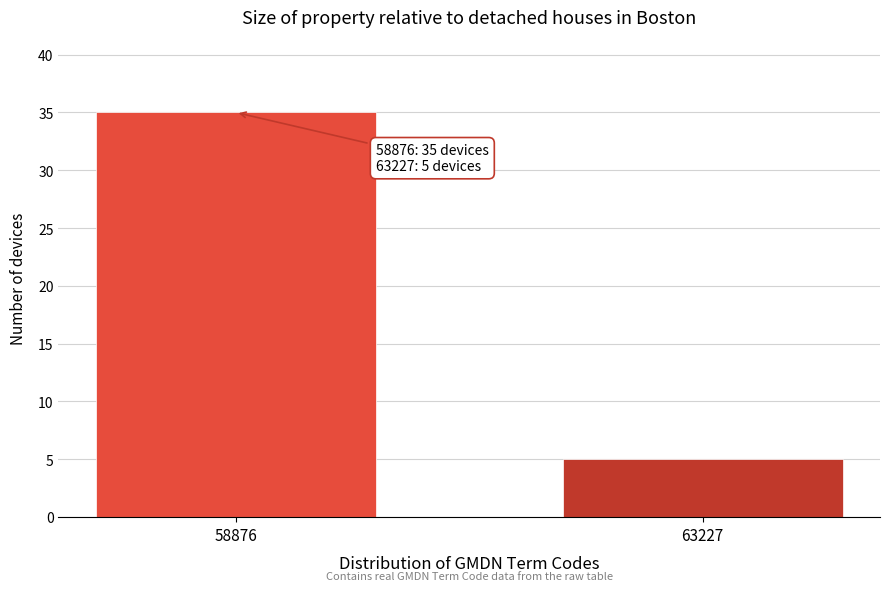

Reading right to left, extract all data points from this chart.

63227=5	58876=35